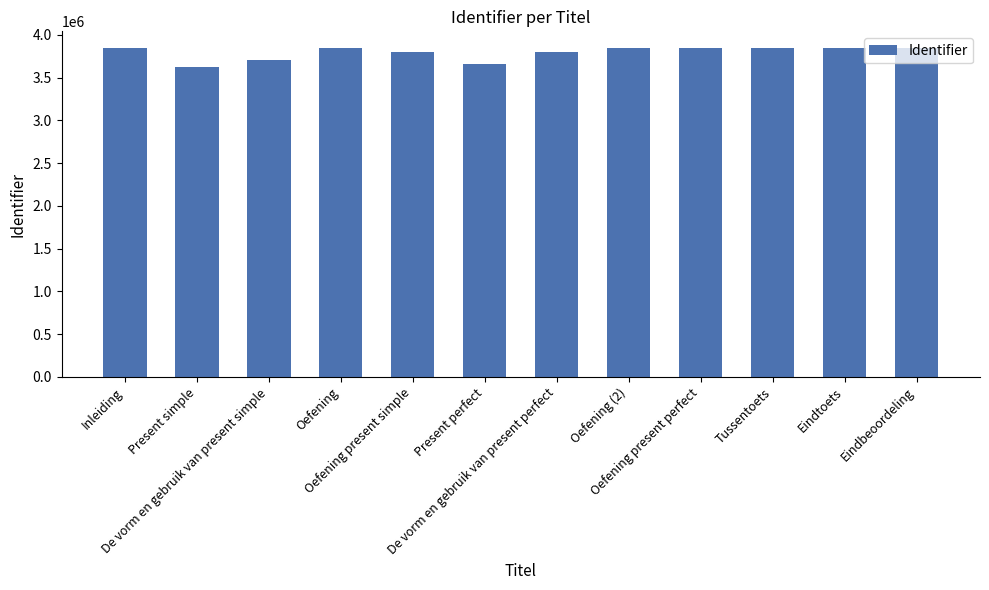

What is the value of the 7th bar from the left?

3805556